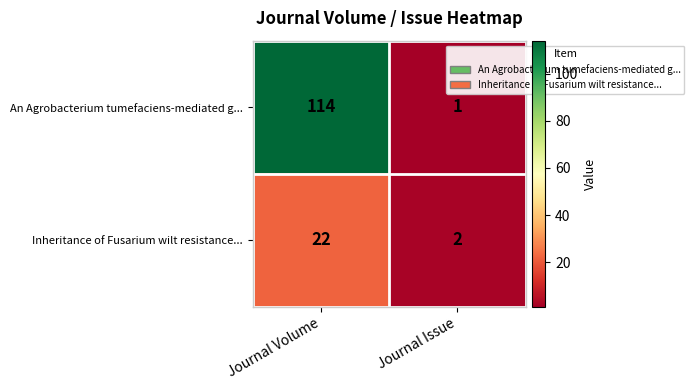

Which series has the largest total across all categories?

An Agrobacterium tumefaciens-mediated g...